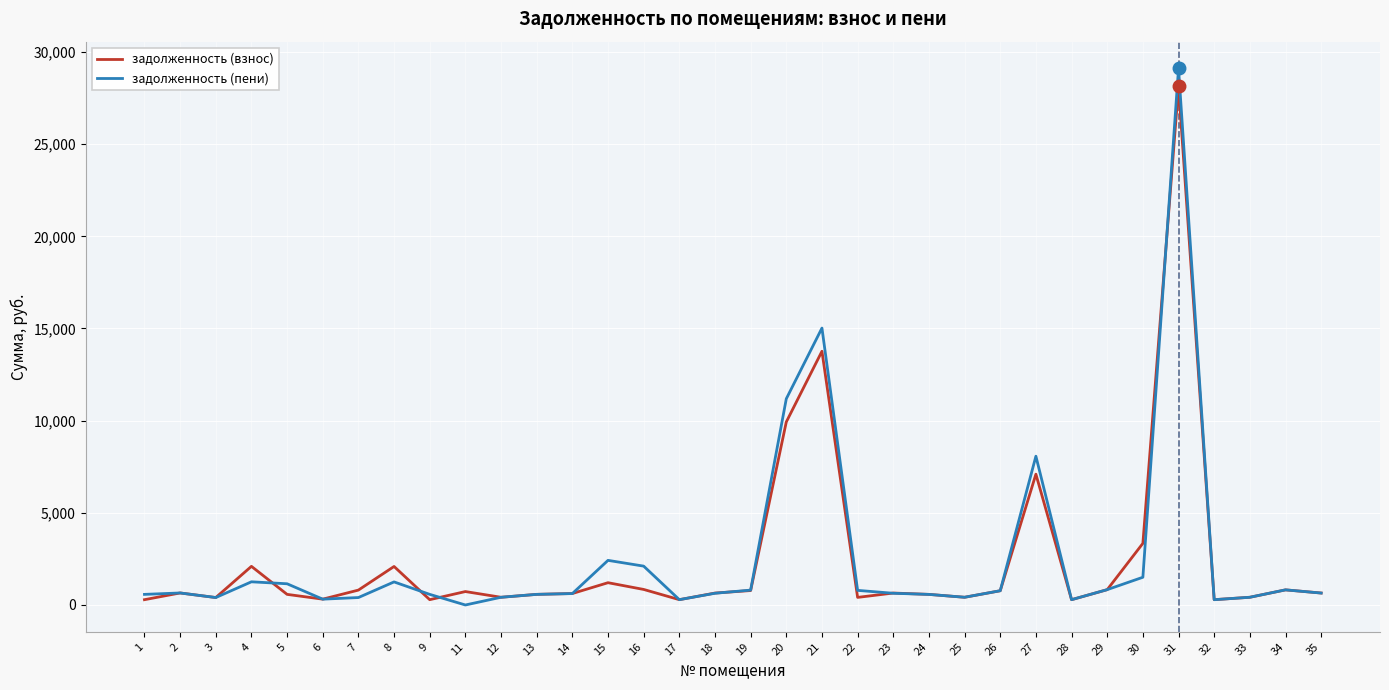

At how many categories does at least one series exceed 1468?

9